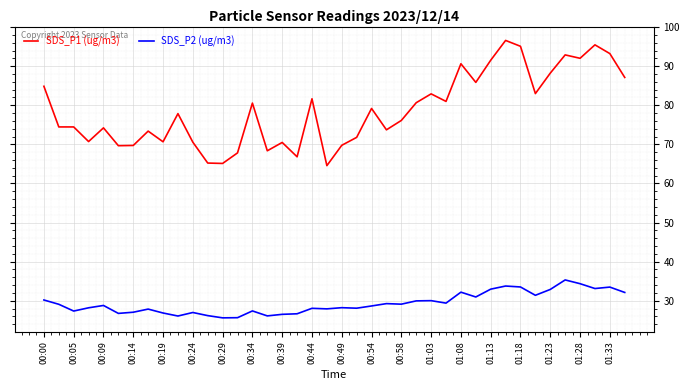

What is the difference between the maximum and minimum values in the SDS_P2 (ug/m3) series?

9.7